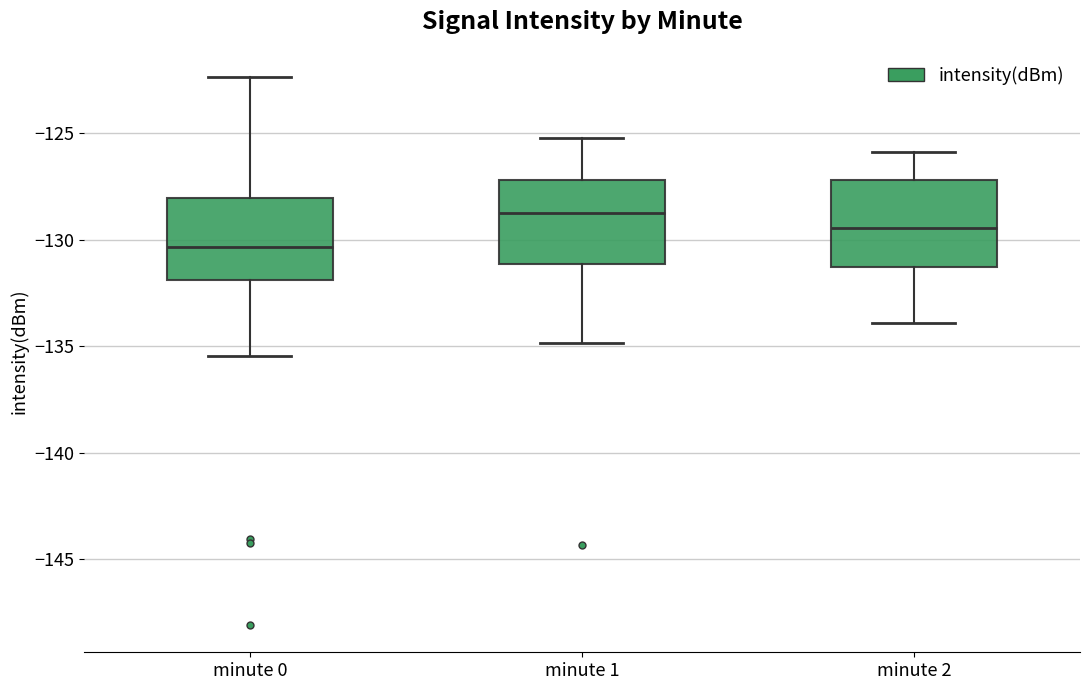

Reading left to right, read every box against the y-axis: the position of its median line, the range the box covers, and the ends of its whiskers. The values are not printed on the chart, so give them approximately, as read against the axis.

minute 0: median -130.5, box -132.0 to -128.0, whiskers -135.5 to -122.5
minute 1: median -128.5, box -131.0 to -127.0, whiskers -135.0 to -125.0
minute 2: median -129.5, box -131.5 to -127.0, whiskers -134.0 to -126.0